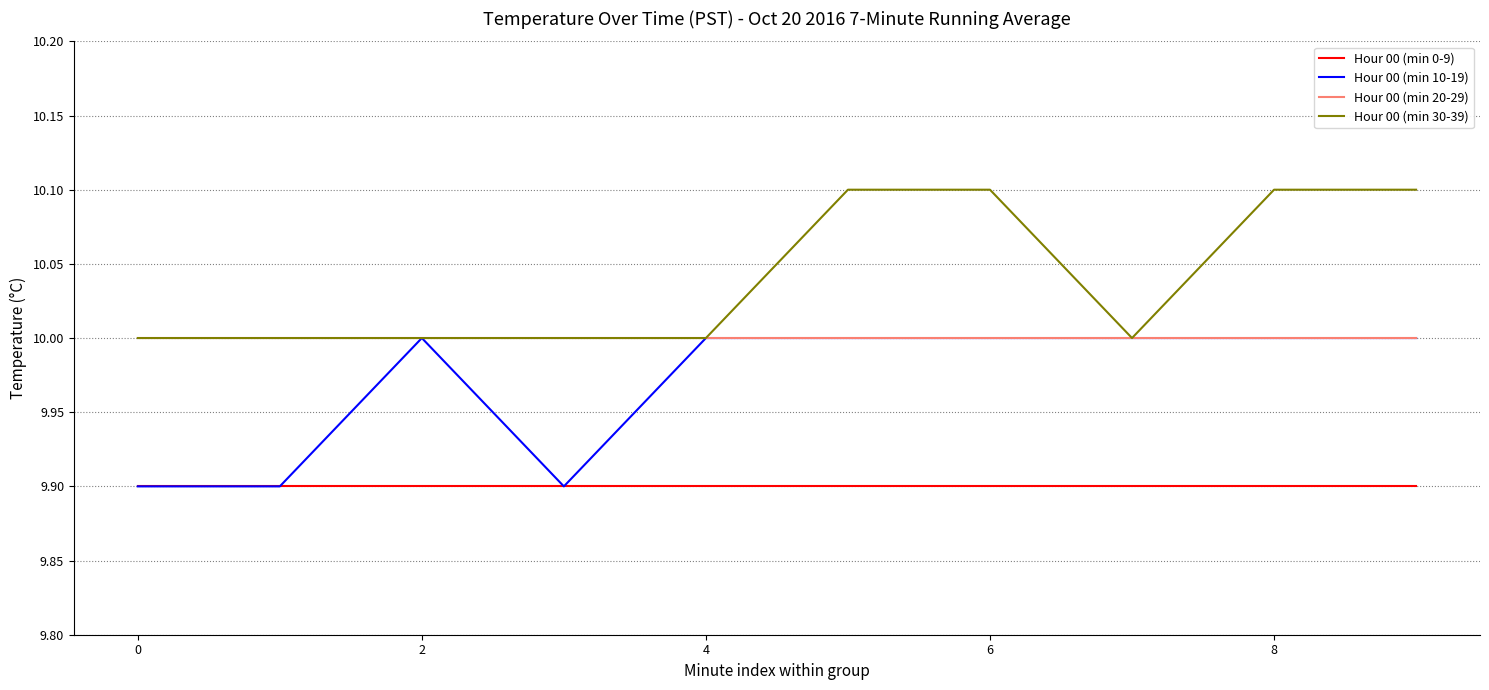

What is the smallest value displayed?

9.9